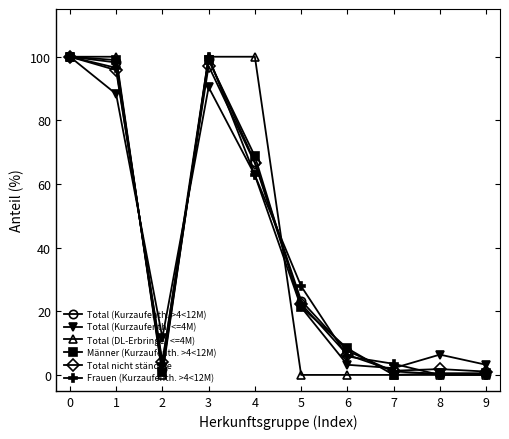

What is the sum of all Frauen (Kurzaufenth. >4<12M) values?

400.0